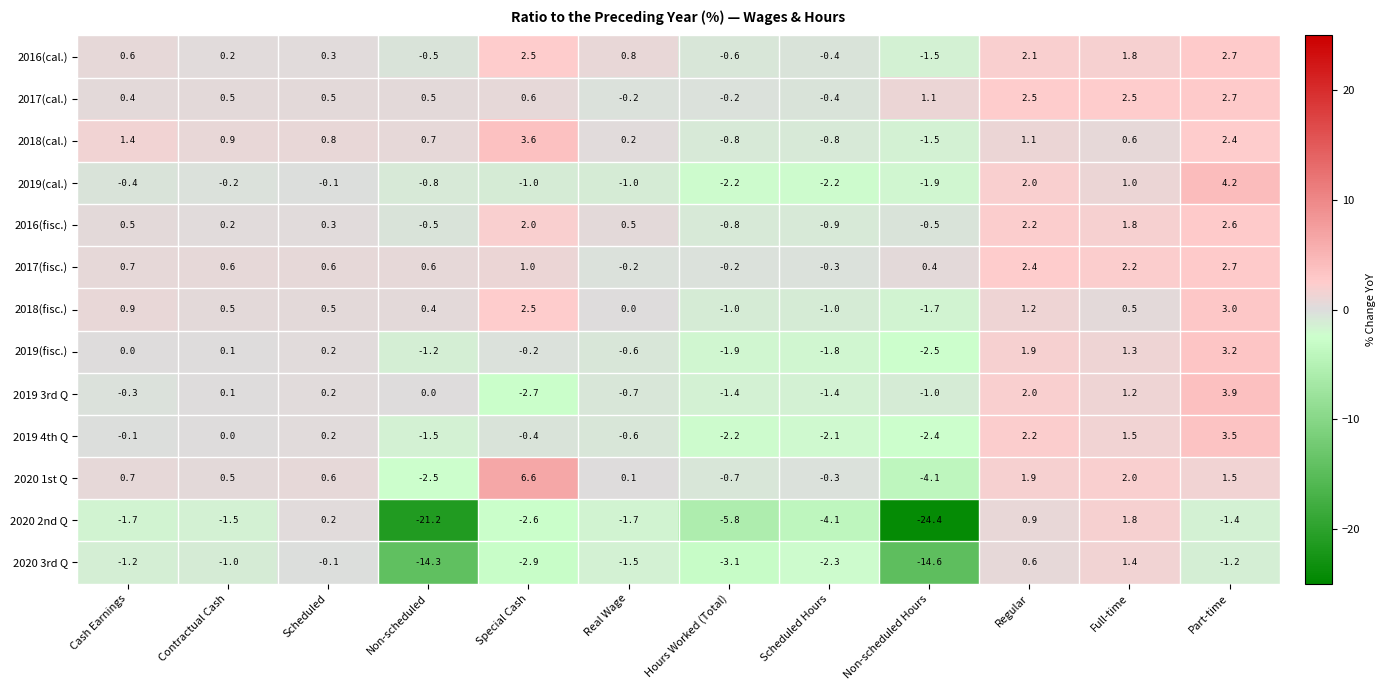

Which series has the largest range (max minus min)?

2020 2nd Q